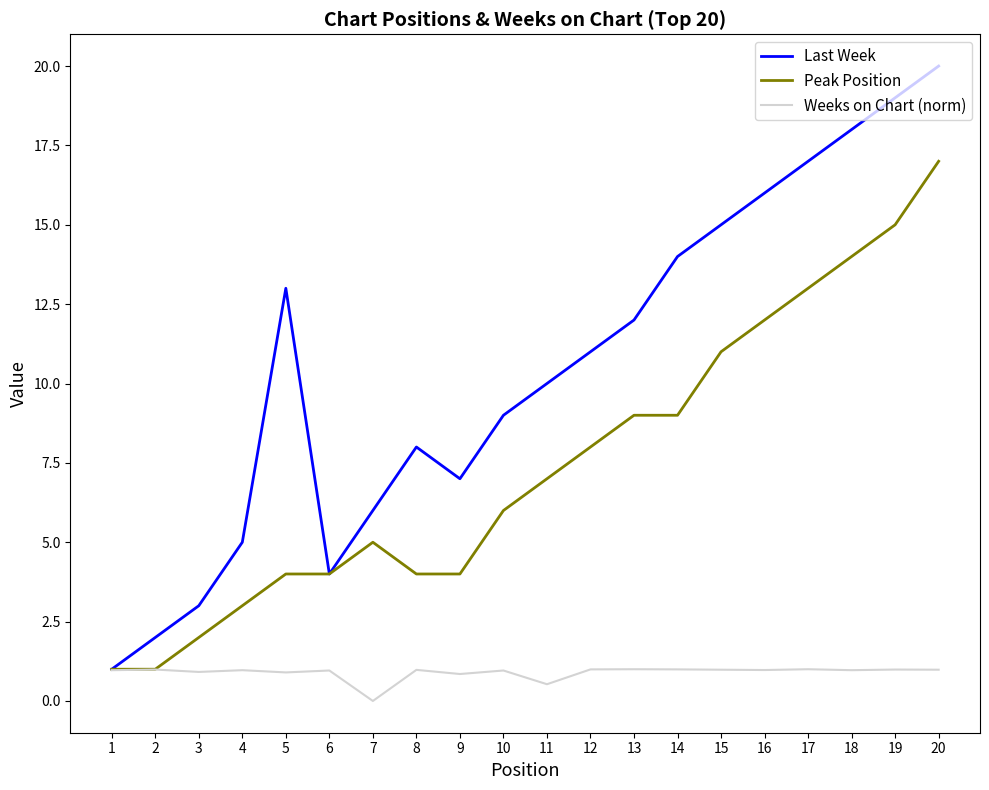

Which series changed the most between 1 and 16?

Last Week